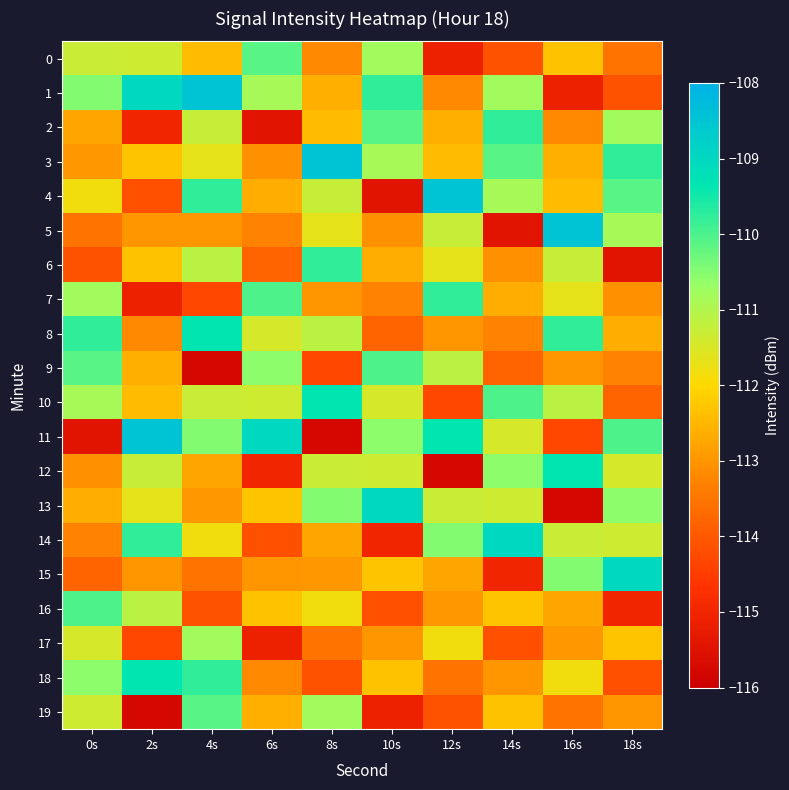

Reading left to right, what are all the values shown in this chart?

0: 0s=-111.3	2s=-111.4	4s=-112.4	6s=-110.1	8s=-113.2	10s=-110.8	12s=-115.1	14s=-114.1	16s=-112.3	18s=-113.5
1: 0s=-110.5	2s=-109.0	4s=-108.5	6s=-110.9	8s=-112.6	10s=-109.8	12s=-113.2	14s=-110.8	16s=-115.1	18s=-114.1
2: 0s=-112.8	2s=-115.0	4s=-111.3	6s=-115.4	8s=-112.4	10s=-110.1	12s=-112.6	14s=-109.8	16s=-113.2	18s=-110.8
3: 0s=-112.9	2s=-112.3	4s=-111.7	6s=-113.1	8s=-108.5	10s=-110.9	12s=-112.4	14s=-110.1	16s=-112.6	18s=-109.8
4: 0s=-111.8	2s=-114.1	4s=-109.8	6s=-112.6	8s=-111.3	10s=-115.4	12s=-108.5	14s=-110.9	16s=-112.4	18s=-110.1
5: 0s=-113.5	2s=-113.0	4s=-113.0	6s=-113.3	8s=-111.7	10s=-113.1	12s=-111.3	14s=-115.4	16s=-108.5	18s=-110.9
6: 0s=-114.1	2s=-112.3	4s=-111.1	6s=-113.8	8s=-109.8	10s=-112.6	12s=-111.7	14s=-113.1	16s=-111.3	18s=-115.4
7: 0s=-110.8	2s=-115.1	4s=-114.3	6s=-110.0	8s=-113.0	10s=-113.3	12s=-109.8	14s=-112.6	16s=-111.7	18s=-113.1
8: 0s=-109.8	2s=-113.2	4s=-109.4	6s=-111.4	8s=-111.1	10s=-113.8	12s=-113.0	14s=-113.3	16s=-109.8	18s=-112.6
9: 0s=-110.1	2s=-112.6	4s=-115.8	6s=-110.6	8s=-114.3	10s=-110.0	12s=-111.1	14s=-113.8	16s=-113.0	18s=-113.3
10: 0s=-110.9	2s=-112.4	4s=-111.3	6s=-111.4	8s=-109.4	10s=-111.4	12s=-114.3	14s=-110.0	16s=-111.1	18s=-113.8
11: 0s=-115.4	2s=-108.5	4s=-110.5	6s=-109.0	8s=-115.8	10s=-110.6	12s=-109.4	14s=-111.4	16s=-114.3	18s=-110.0
12: 0s=-113.1	2s=-111.3	4s=-112.8	6s=-115.0	8s=-111.3	10s=-111.4	12s=-115.8	14s=-110.6	16s=-109.4	18s=-111.4
13: 0s=-112.6	2s=-111.7	4s=-112.9	6s=-112.3	8s=-110.5	10s=-109.0	12s=-111.3	14s=-111.4	16s=-115.8	18s=-110.6
14: 0s=-113.3	2s=-109.8	4s=-111.8	6s=-114.1	8s=-112.8	10s=-115.0	12s=-110.5	14s=-109.0	16s=-111.3	18s=-111.4
15: 0s=-113.8	2s=-113.0	4s=-113.5	6s=-113.0	8s=-112.9	10s=-112.3	12s=-112.8	14s=-115.0	16s=-110.5	18s=-109.0
16: 0s=-110.0	2s=-111.1	4s=-114.1	6s=-112.3	8s=-111.8	10s=-114.1	12s=-112.9	14s=-112.3	16s=-112.8	18s=-115.0
17: 0s=-111.4	2s=-114.3	4s=-110.8	6s=-115.1	8s=-113.5	10s=-113.0	12s=-111.8	14s=-114.1	16s=-112.9	18s=-112.3
18: 0s=-110.6	2s=-109.4	4s=-109.8	6s=-113.2	8s=-114.1	10s=-112.3	12s=-113.5	14s=-113.0	16s=-111.8	18s=-114.1
19: 0s=-111.4	2s=-115.8	4s=-110.1	6s=-112.6	8s=-110.8	10s=-115.1	12s=-114.1	14s=-112.3	16s=-113.5	18s=-113.0